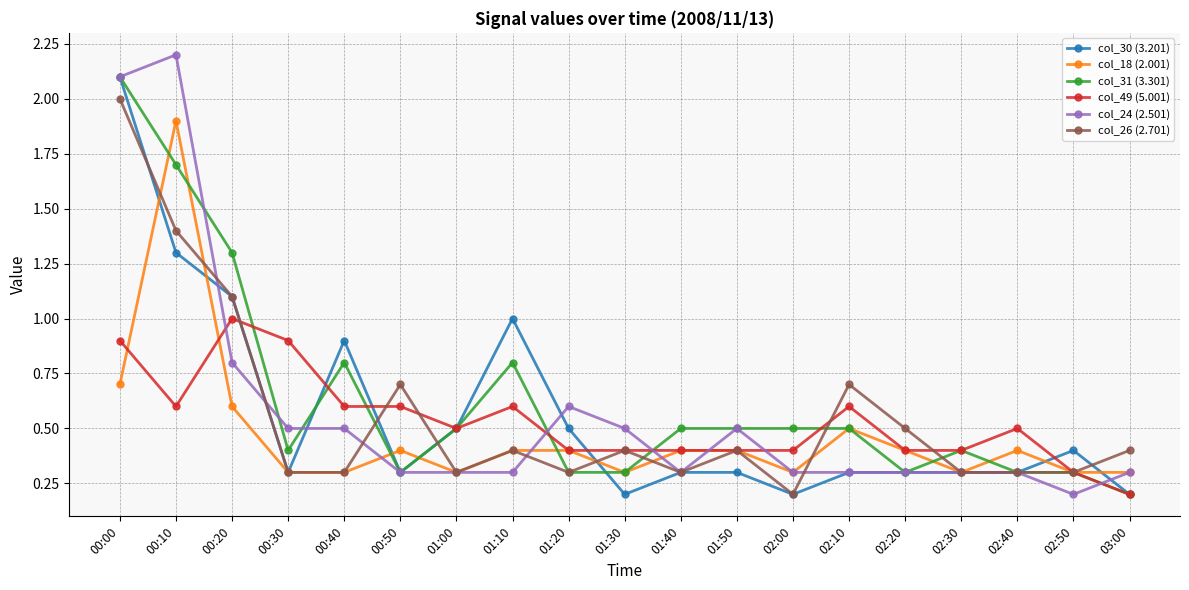

The col_49 (5.001) series shows 0.6 at 00:10. True or false?

True